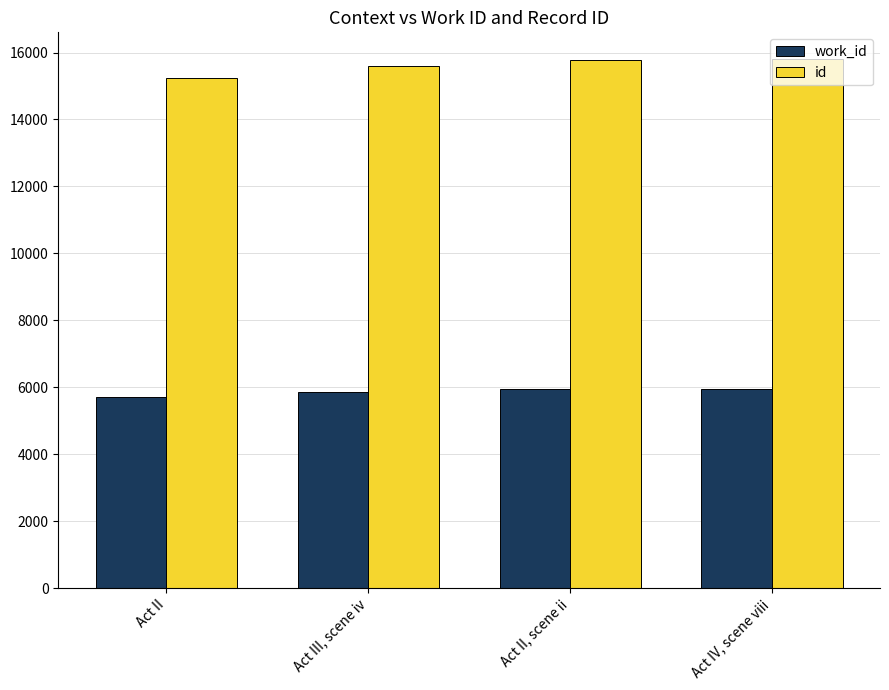

What is the sum of all id values?

62447